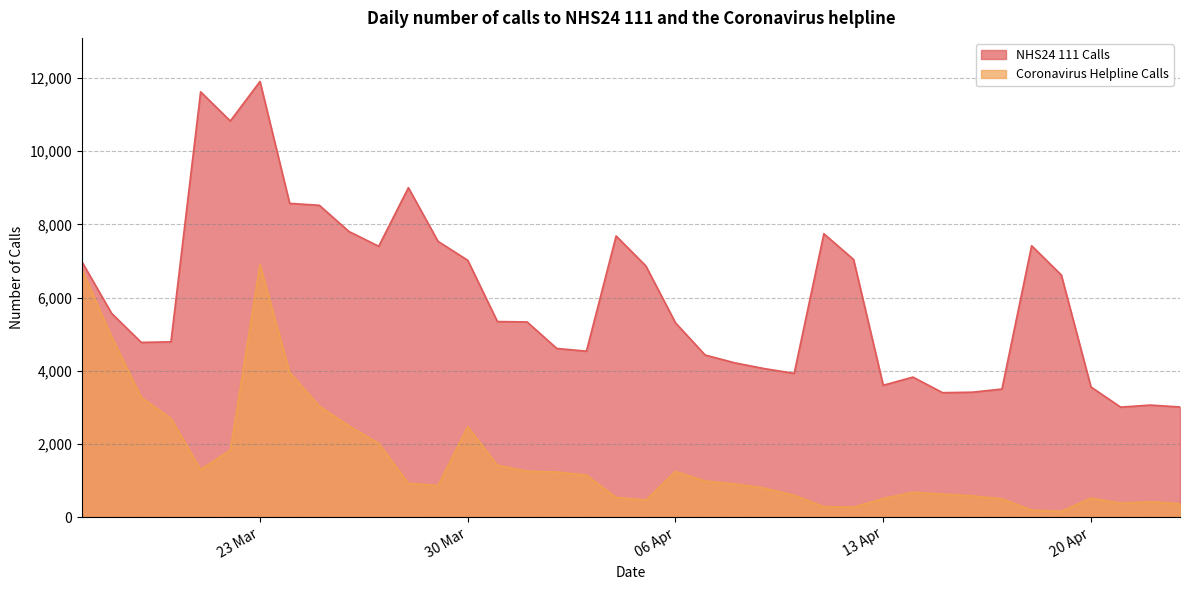

What value does the NHS24 111 Calls series have at 2020-04-16, to the nearest 100?

3400